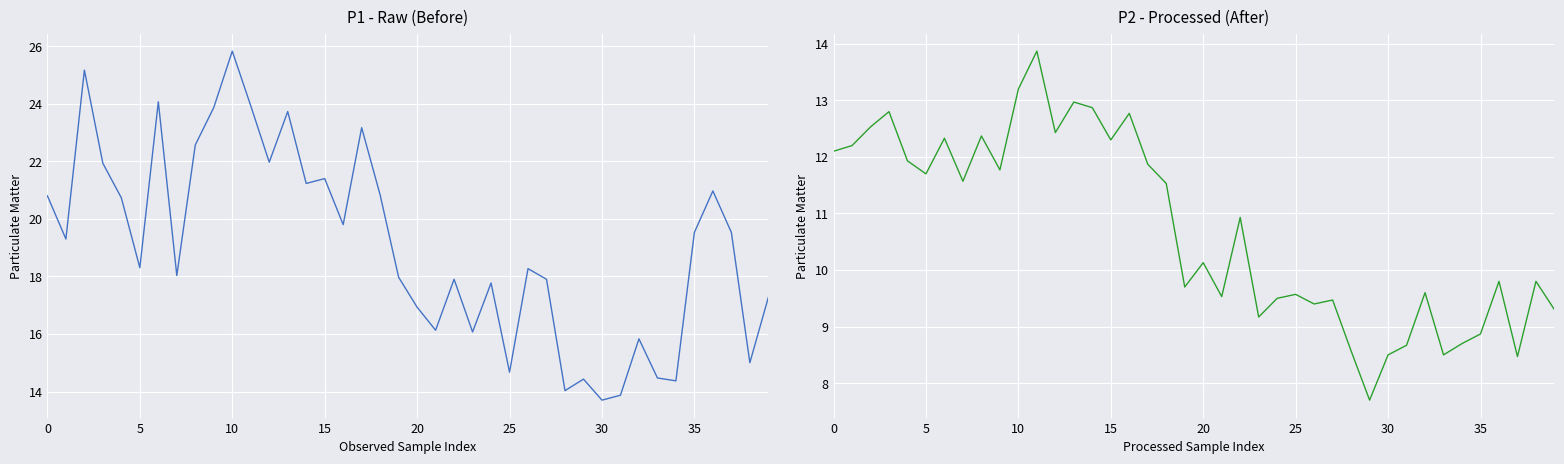

Between 9 and 36, which series saw the biggest shift?

P1